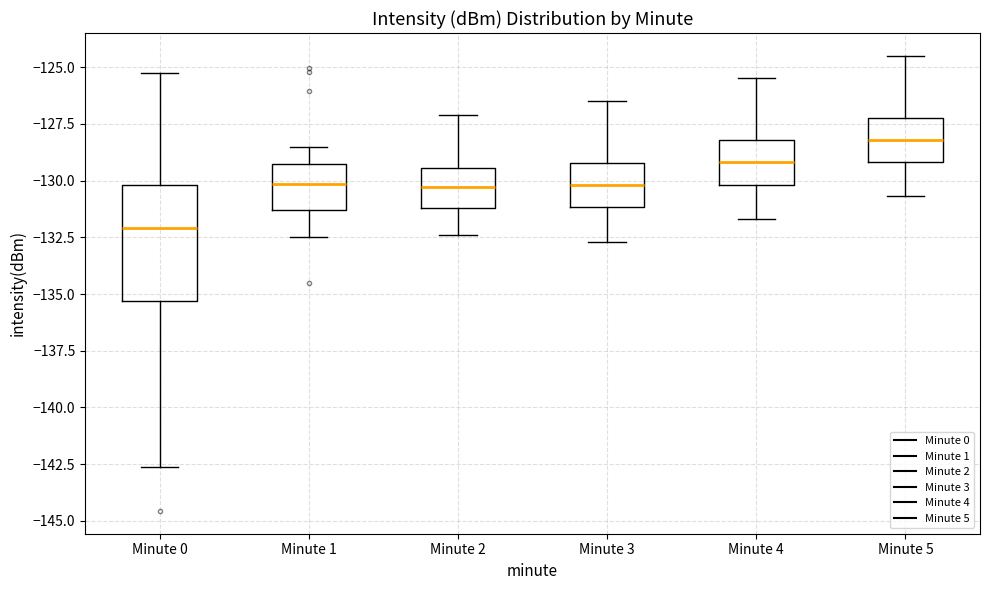

Which box is the tallest, from its lower edge to its upper edge?

Minute 0